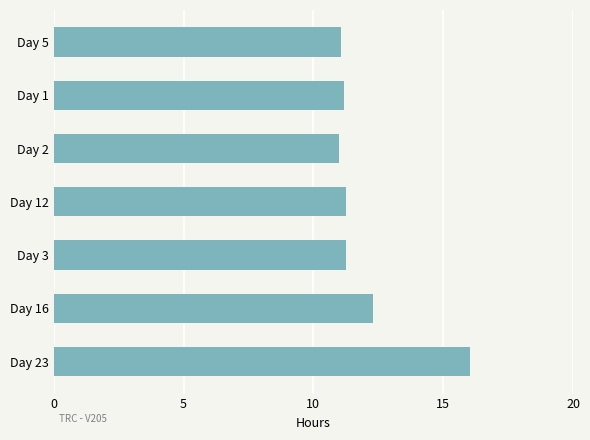

What is the greatest value displayed?

16.1